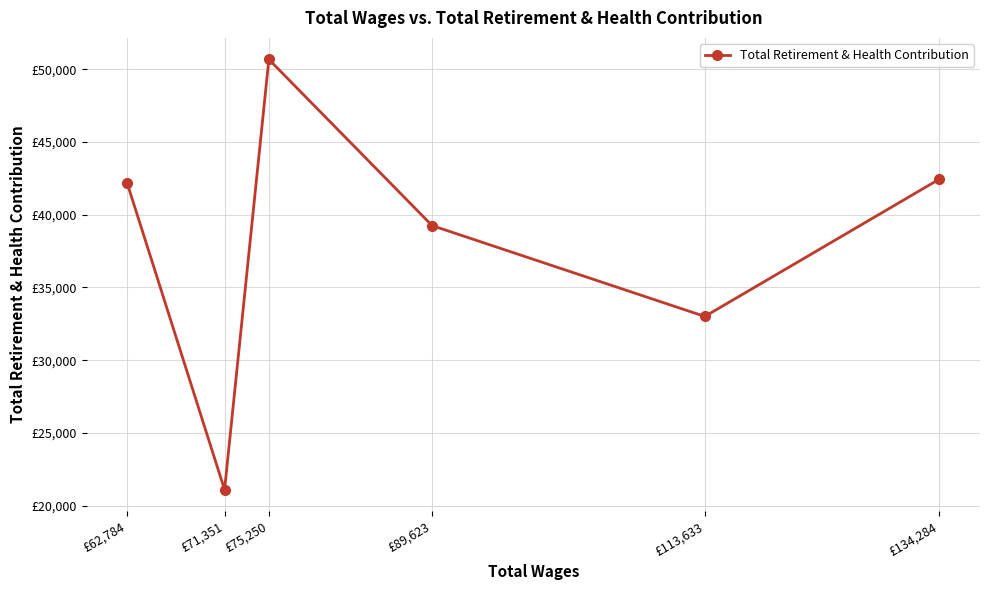

What is the average value?

38103